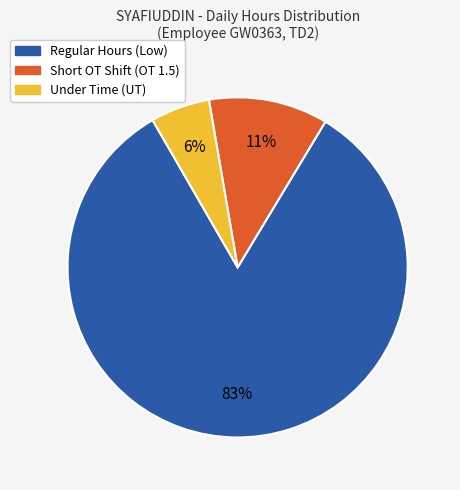

Does any single category account for the majority?

Yes